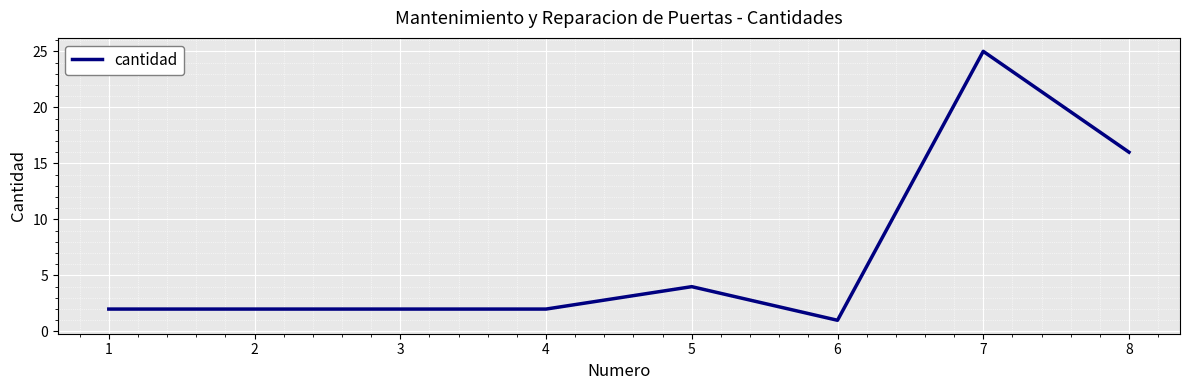

What is the change in value from 2 to 7?

+23